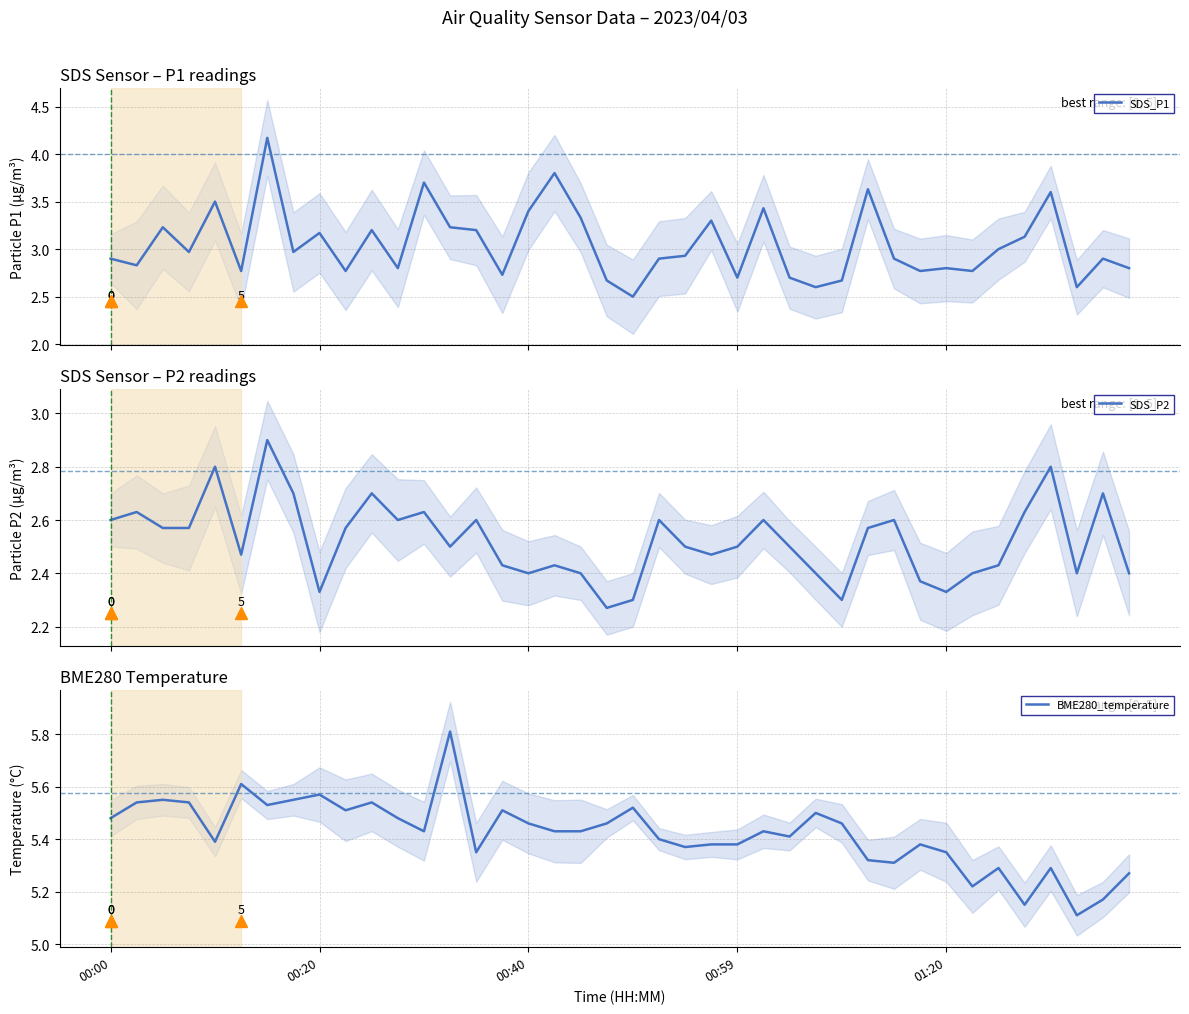

Reading left to right, extract all data points from this chart.

SDS_P1: 2.9	2.8	3.2	3.0	3.5	2.8	4.2	3.0	3.2	2.8	3.2	2.8	3.7	3.2	3.2	2.7	3.4	3.8	3.3	2.7	2.5	2.9	2.9	3.3	2.7	3.4	2.7	2.6	2.7	3.6	2.9	2.8	2.8	2.8	3.0	3.1	3.6	2.6	2.9	2.8
SDS_P2: 2.6	2.6	2.6	2.6	2.8	2.5	2.9	2.7	2.3	2.6	2.7	2.6	2.6	2.5	2.6	2.4	2.4	2.4	2.4	2.3	2.3	2.6	2.5	2.5	2.5	2.6	2.5	2.4	2.3	2.6	2.6	2.4	2.3	2.4	2.4	2.6	2.8	2.4	2.7	2.4
BME280_temperature: 5.5	5.5	5.5	5.5	5.4	5.6	5.5	5.5	5.6	5.5	5.5	5.5	5.4	5.8	5.3	5.5	5.5	5.4	5.4	5.5	5.5	5.4	5.4	5.4	5.4	5.4	5.4	5.5	5.5	5.3	5.3	5.4	5.3	5.2	5.3	5.2	5.3	5.1	5.2	5.3